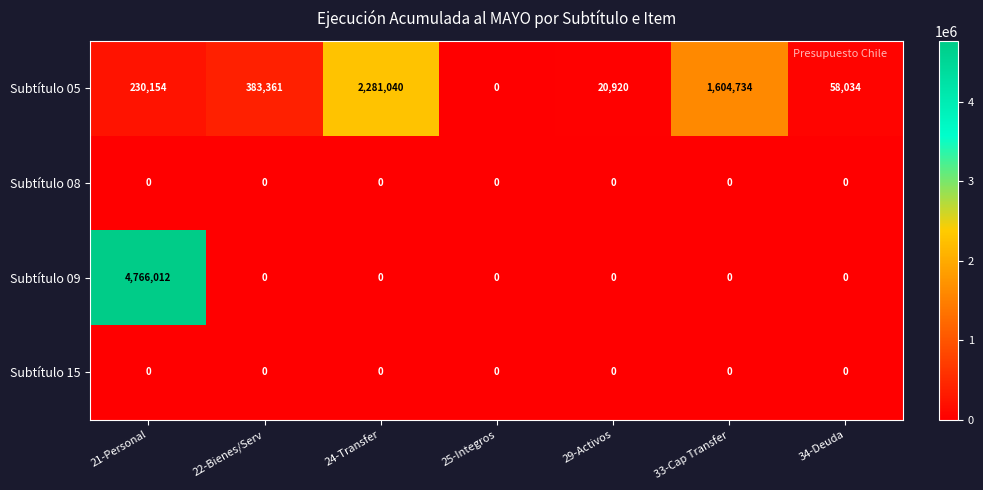

What is the total value across all series at 33-Cap Transfer?

1604734